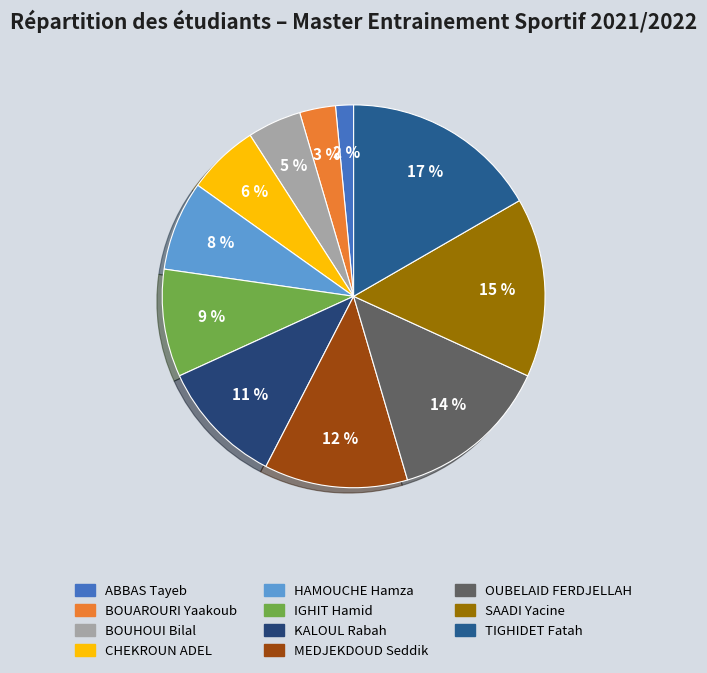

Rank the categories by value from lowest to highest.

ABBAS Tayeb, BOUAROURI Yaakoub, BOUHOUI Bilal, CHEKROUN ADEL, HAMOUCHE Hamza, IGHIT Hamid, KALOUL Rabah, MEDJEKDOUD Seddik, OUBELAID FERDJELLAH, SAADI Yacine, TIGHIDET Fatah